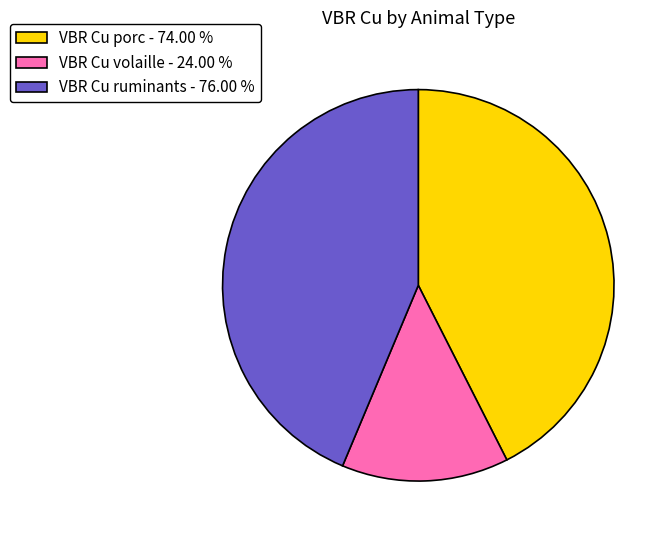

Does VBR Cu porc - 74.00 % account for over 50% of the chart?

No